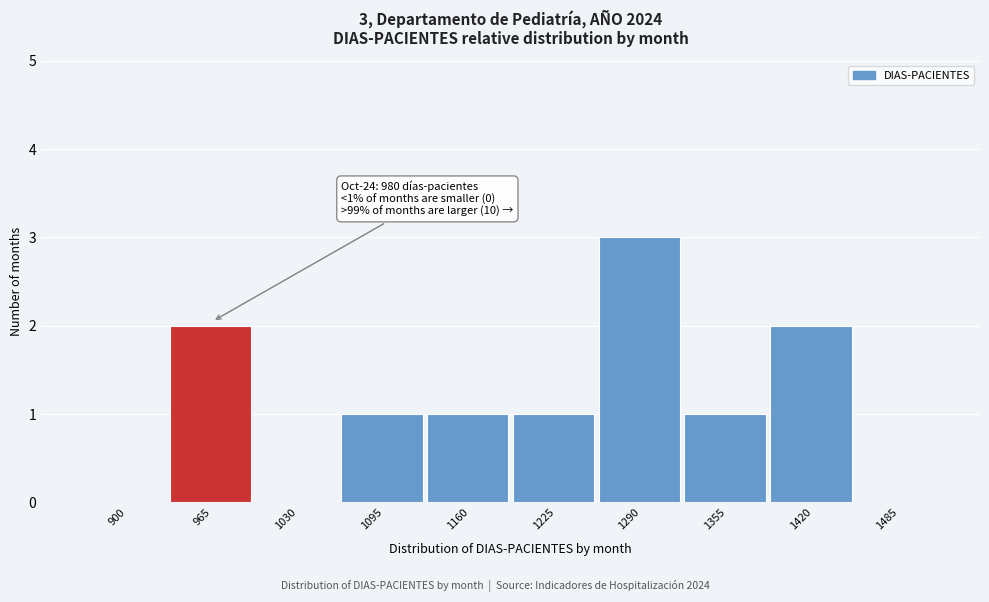

Reading right to left, list all the values displayed in this chart.

1485=0	1420=2	1355=1	1290=3	1225=1	1160=1	1095=1	1030=0	965=2	900=0